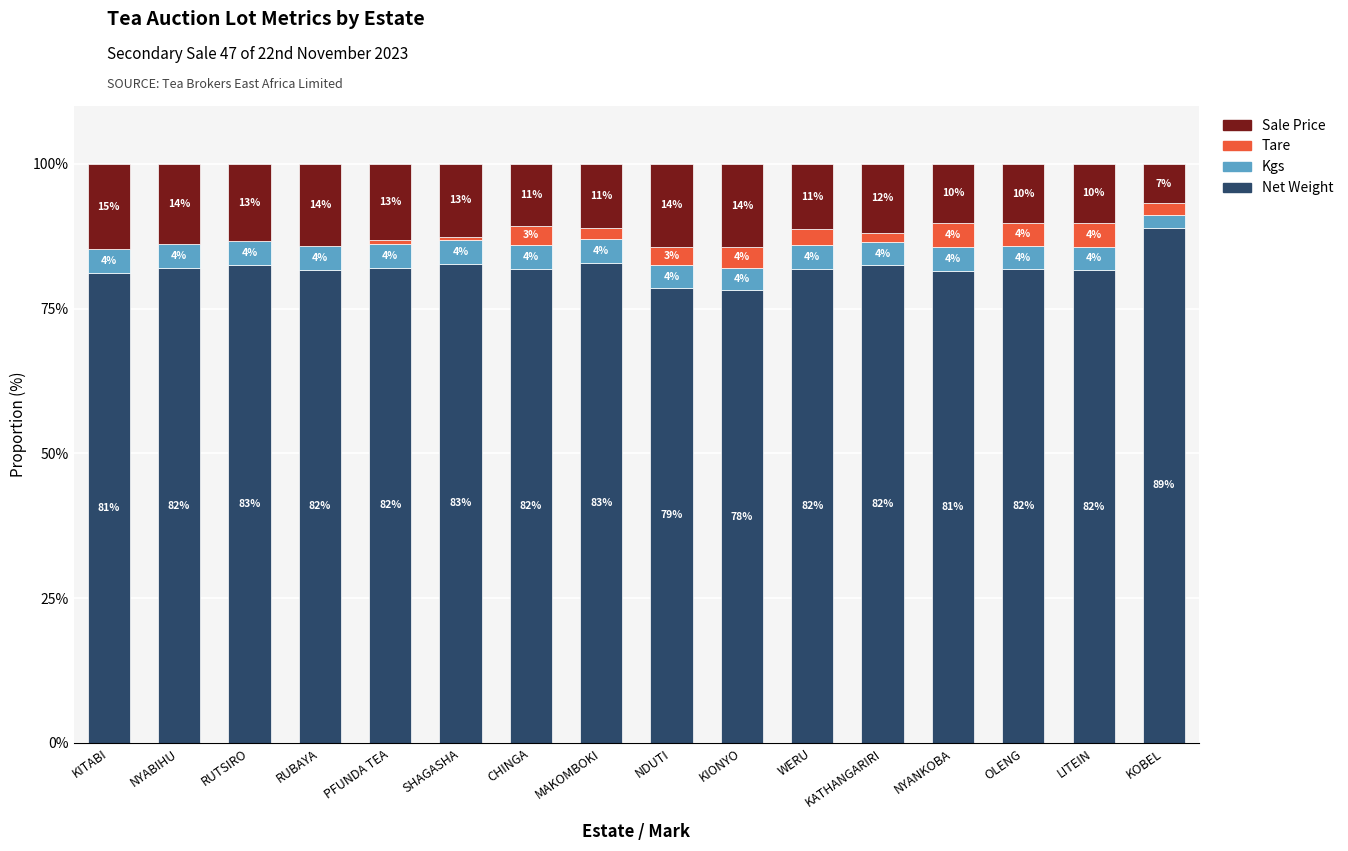

Does the chart contain stacked bars?

Yes